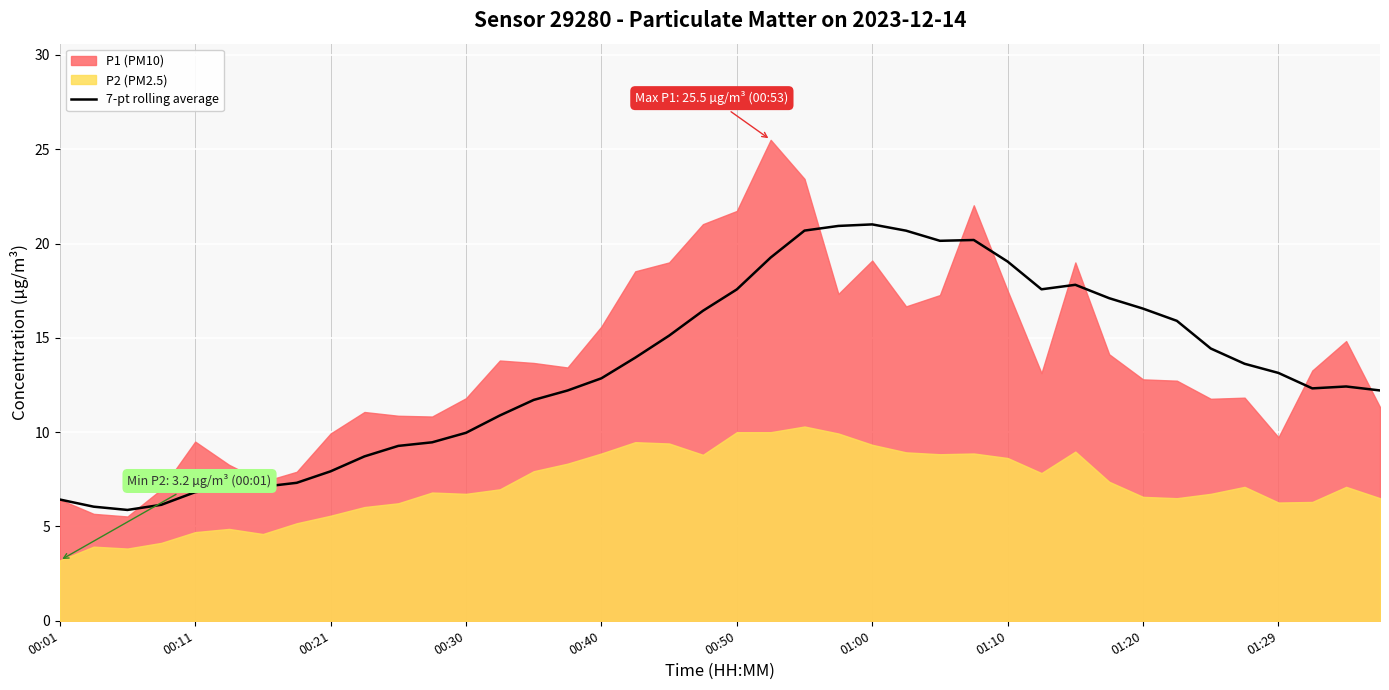

What is the minimum value for 7-pt rolling average?

5.9